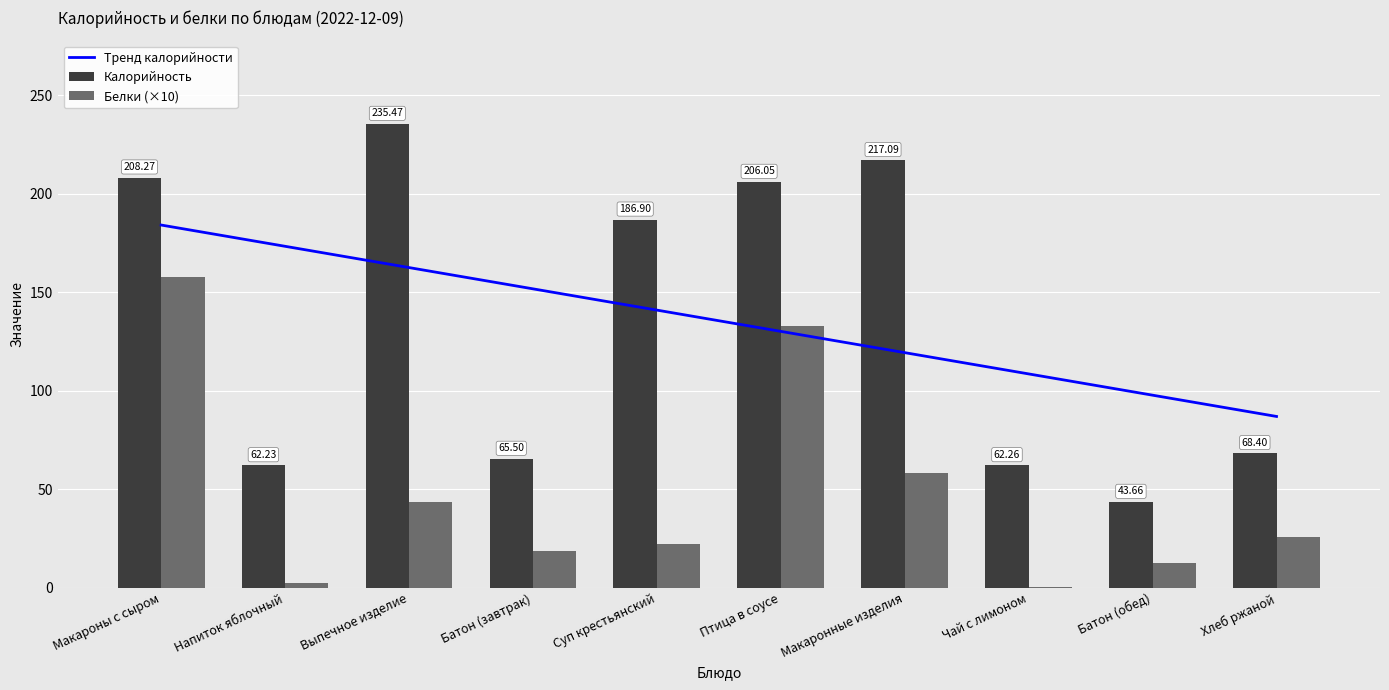

Are the bars horizontal?

No